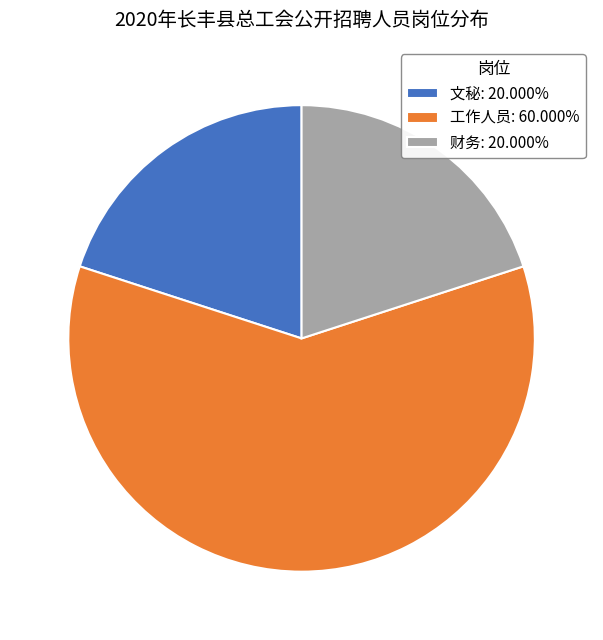

Is 工作人员: 60.000% the majority of the pie?

Yes